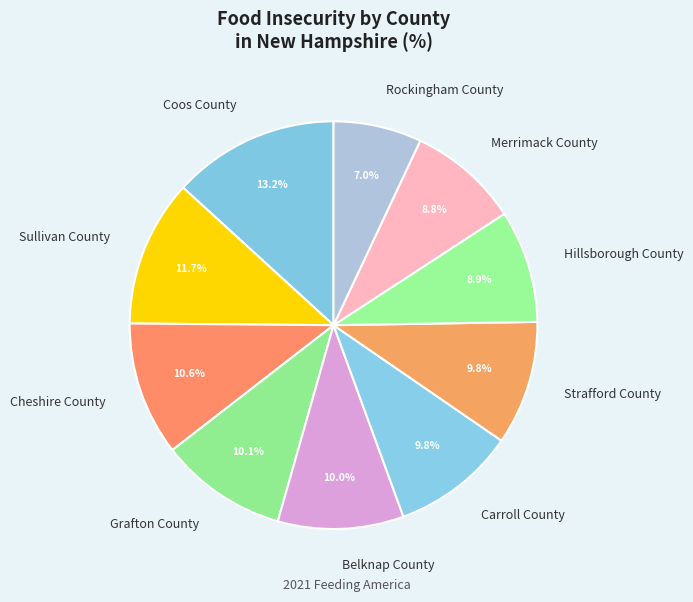

Which slice is the smallest?

Rockingham County